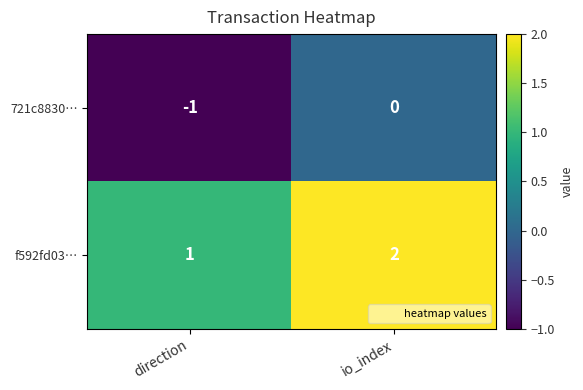

Reading left to right, list all the values displayed in this chart.

721c8830…: direction=-1	io_index=0
f592fd03…: direction=1	io_index=2